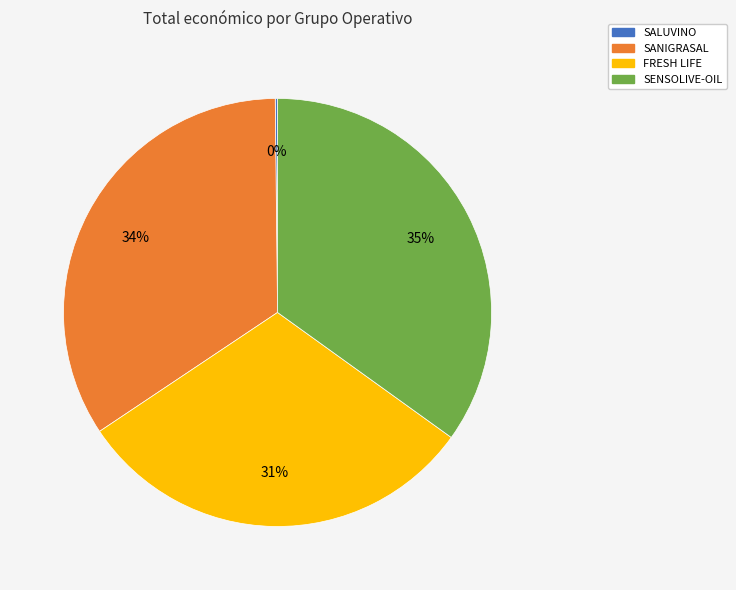

To the nearest percent, what is the average slice percentage?

25%